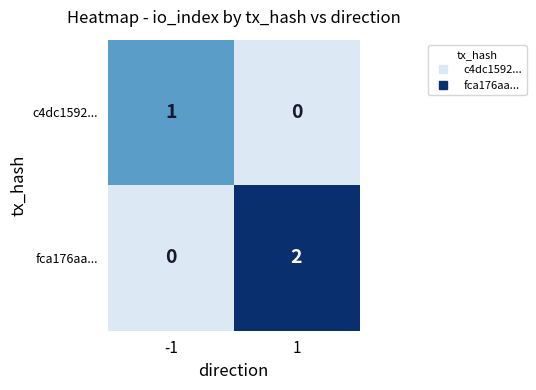

What is the total value across all series at -1?

1